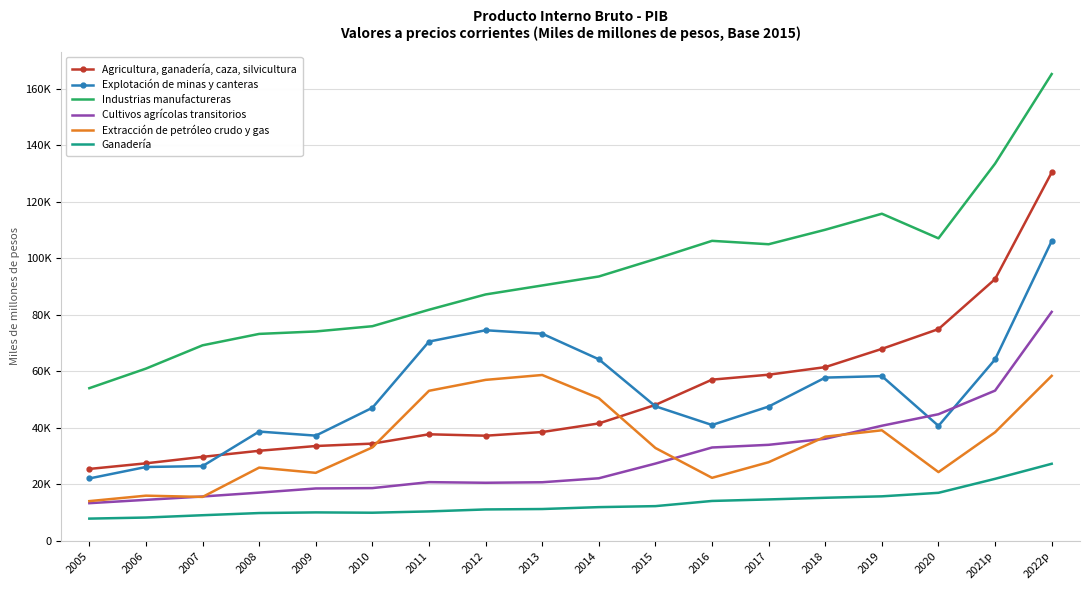

What is the sum of the Industrias manufactureras values at 2013 and 2016?

196647